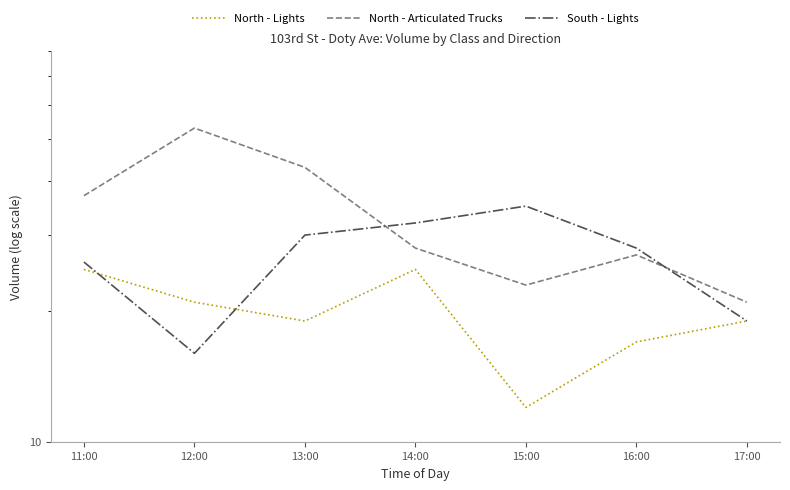

Read the North - Articulated Trucks value at 11:00.

37